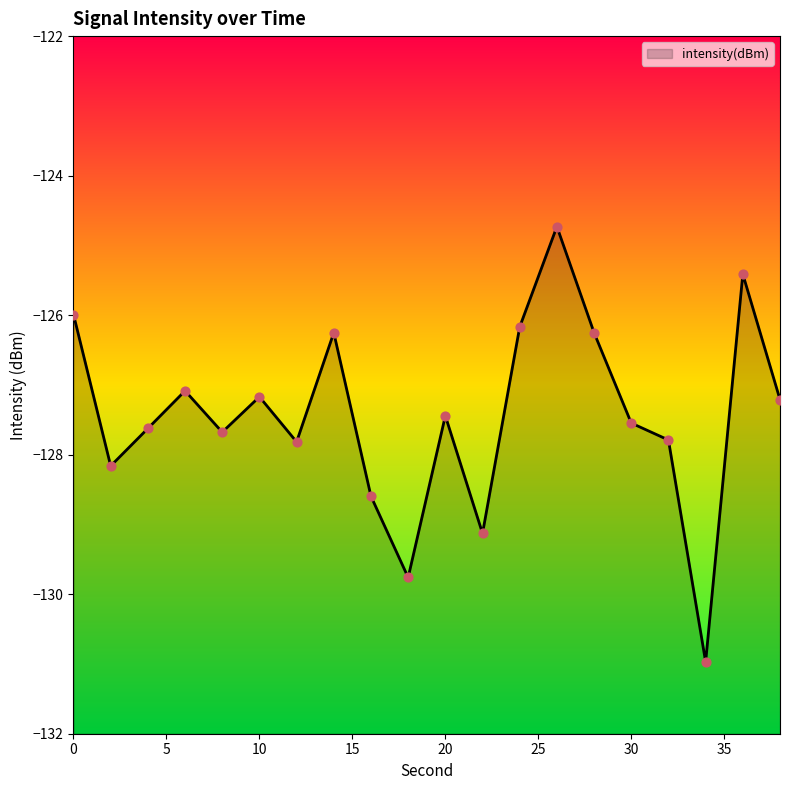

What is the change in value from 2 to 10?

+1.0